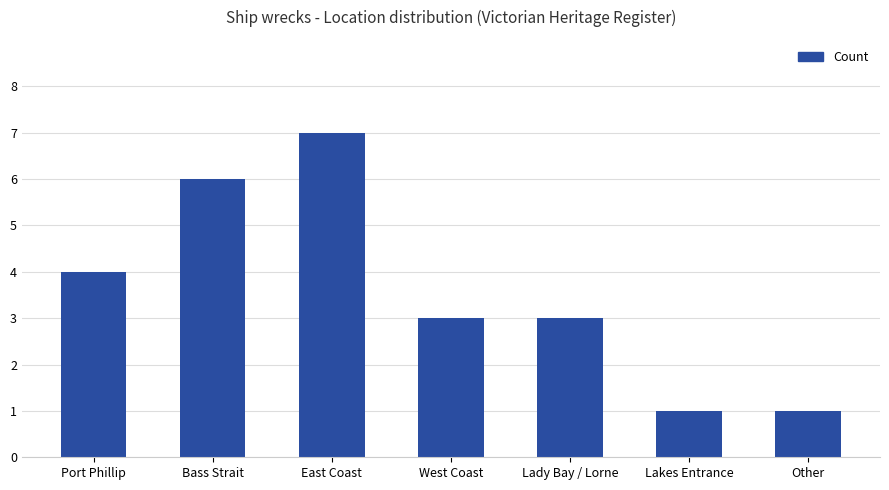

At which label is the value closest to 4?

Port Phillip